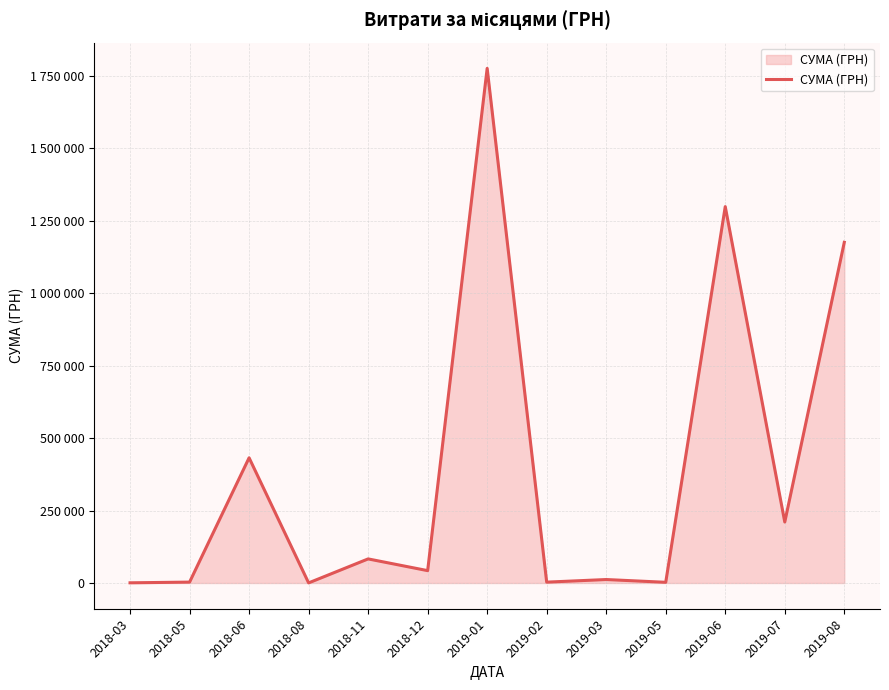

What is the change in value from 2018-12 to 2019-07?

+167685.1